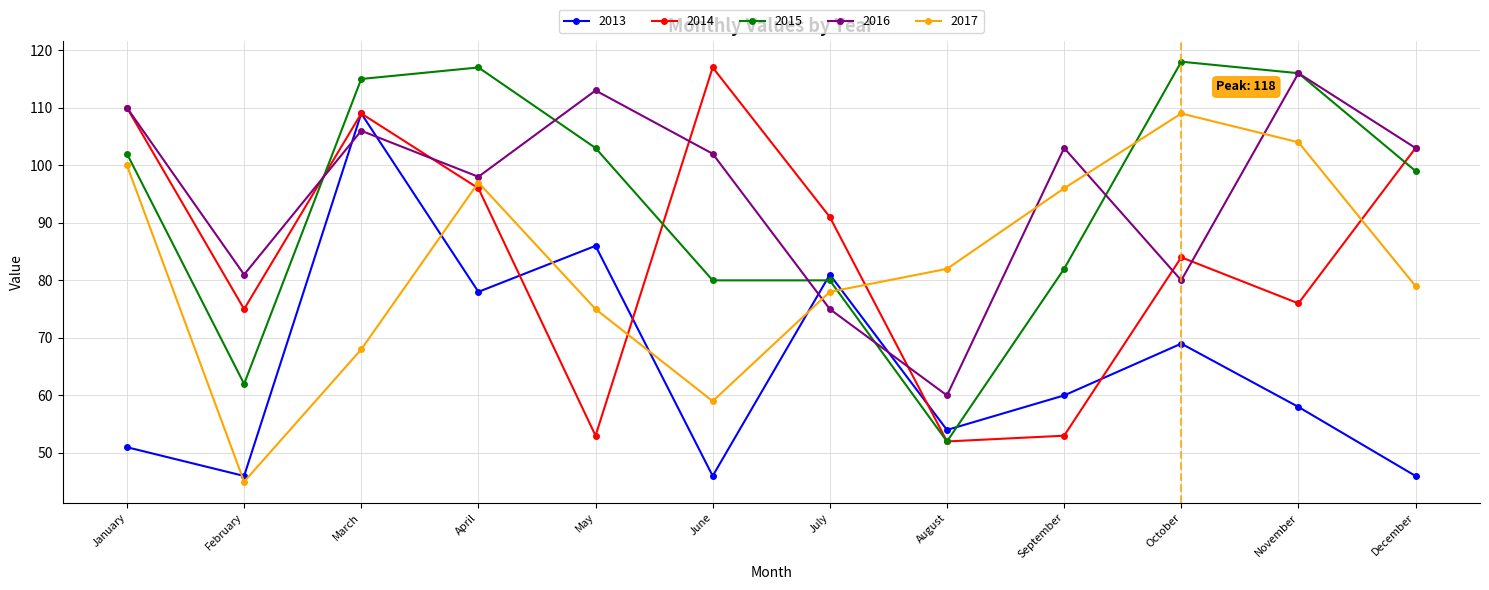

What is the difference between the 2017 values at September and May?

21